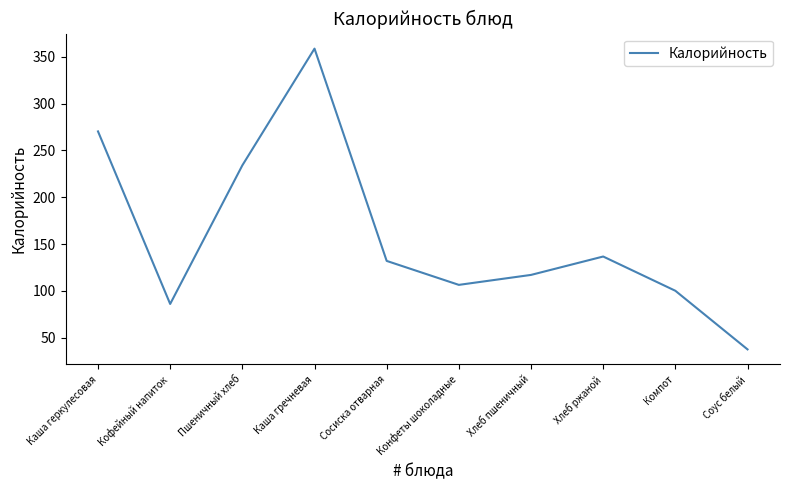

What is the difference between the maximum and minimum values?

321.2